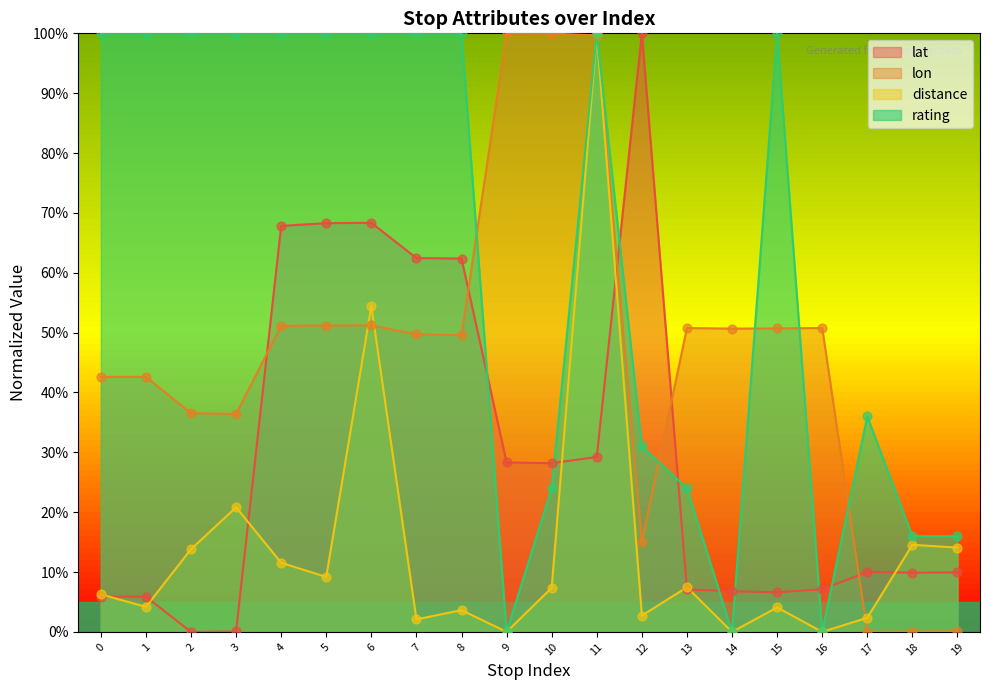

What are all the series names shown in the legend?

lat, lon, distance, rating